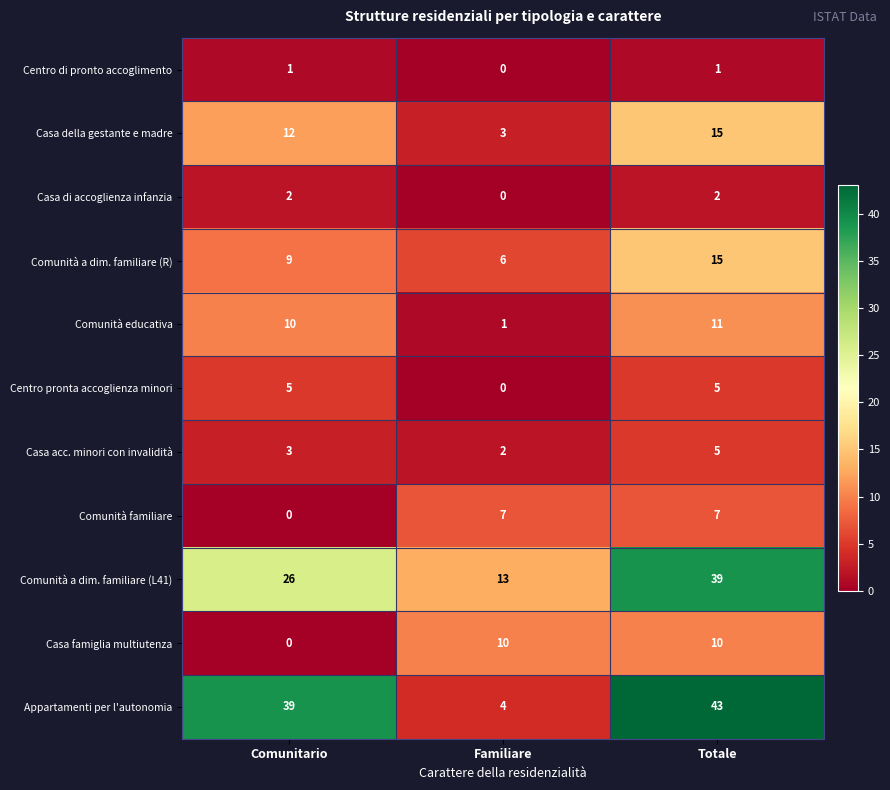

What is the difference between the Comunità educativa values at Familiare and Comunitario?

9